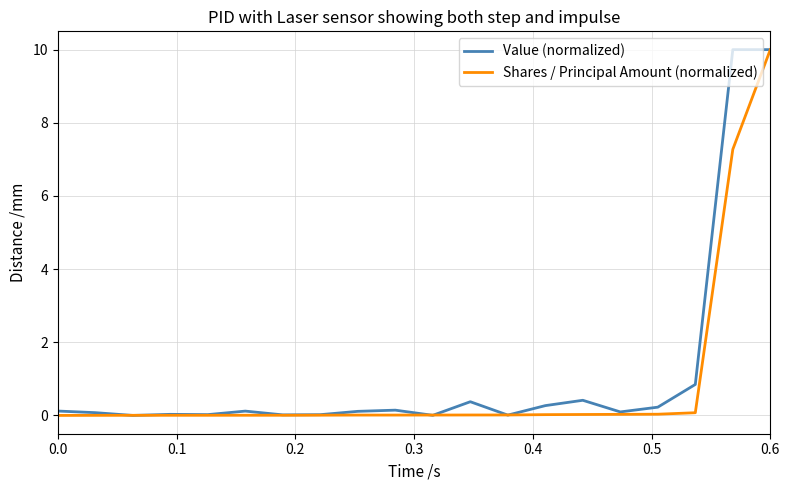

What is the maximum value shown in the chart?

10.0